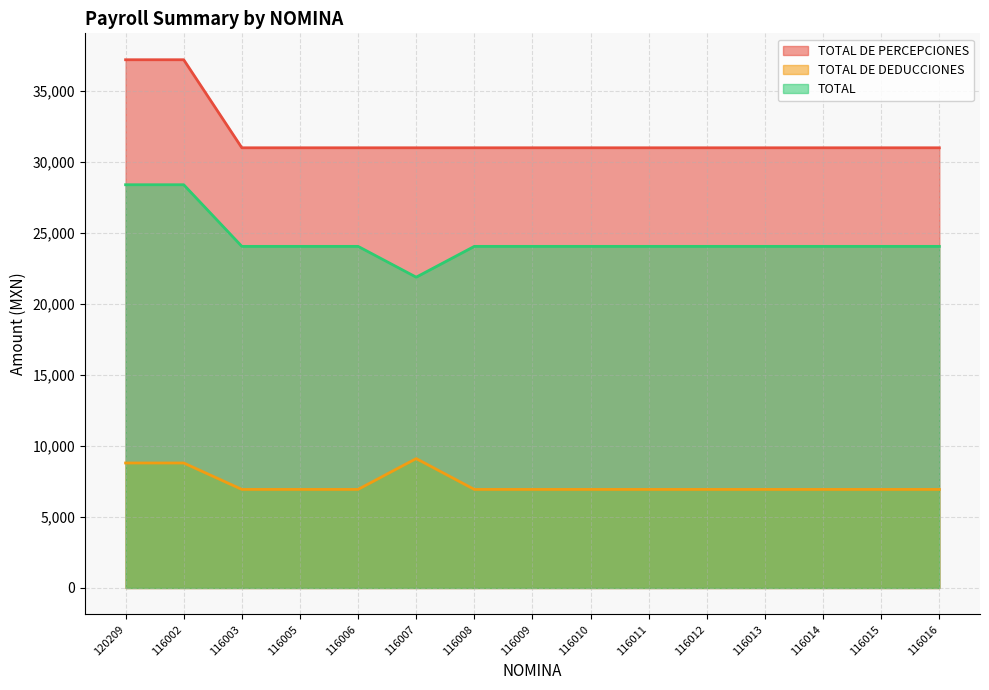

What is the label of the 5th point from the left?

116006